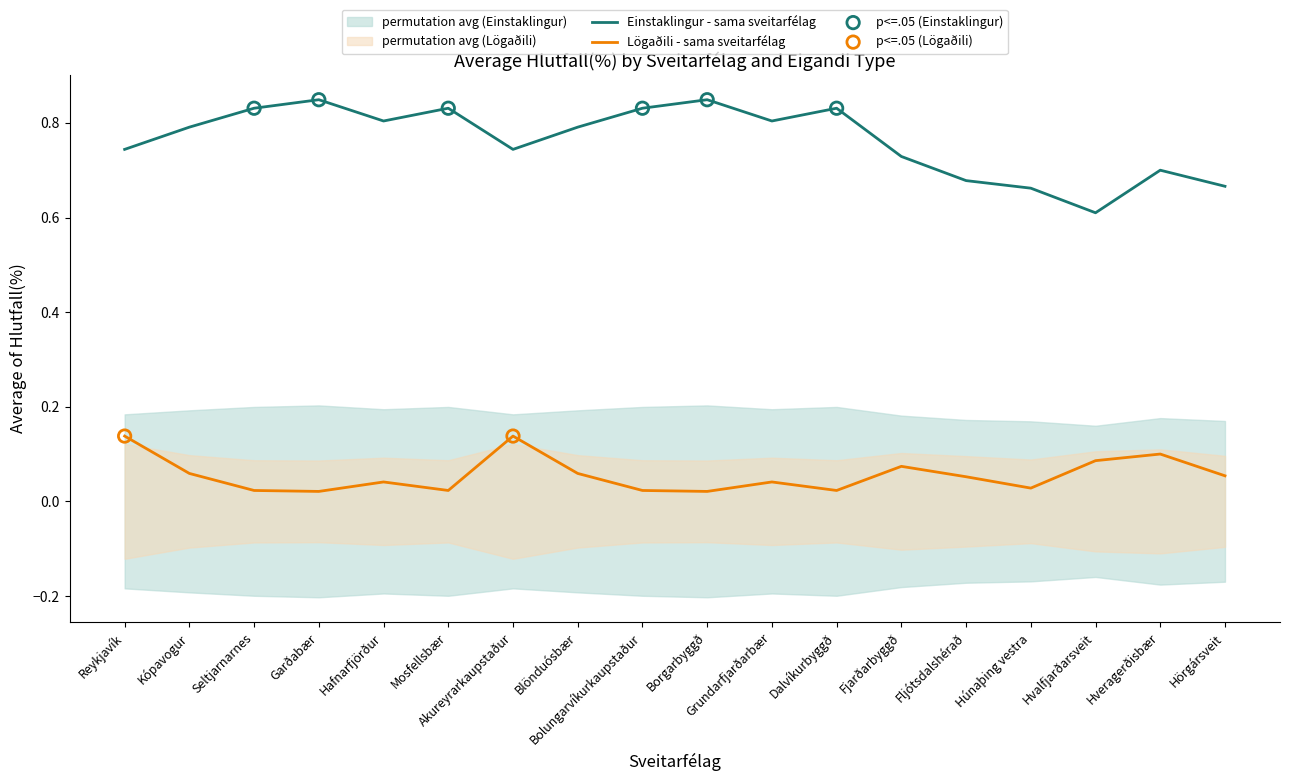

At which category is the sum across all series the highest?

Reykjavík